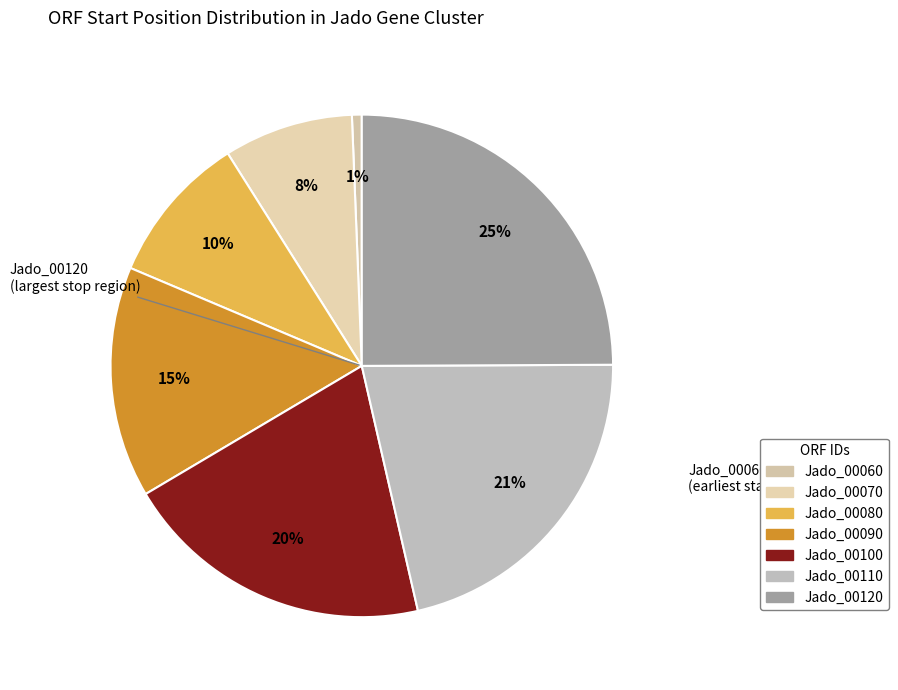

What percentage do Jado_00090 and Jado_00060 together represent?

15.5%